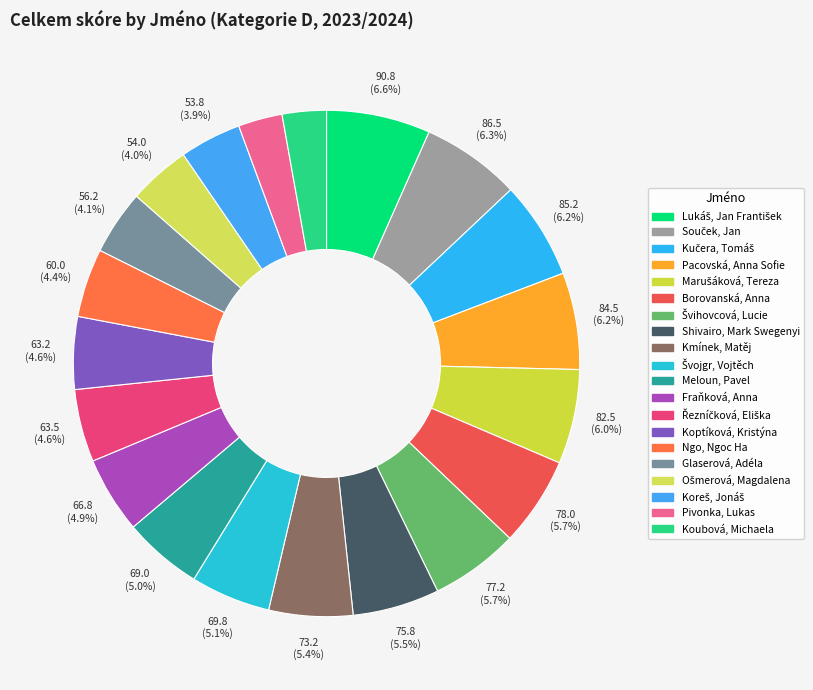

Approximately how many times larger is the value at Meloun, Pavel compared to Kmínek, Matěj?

0.9